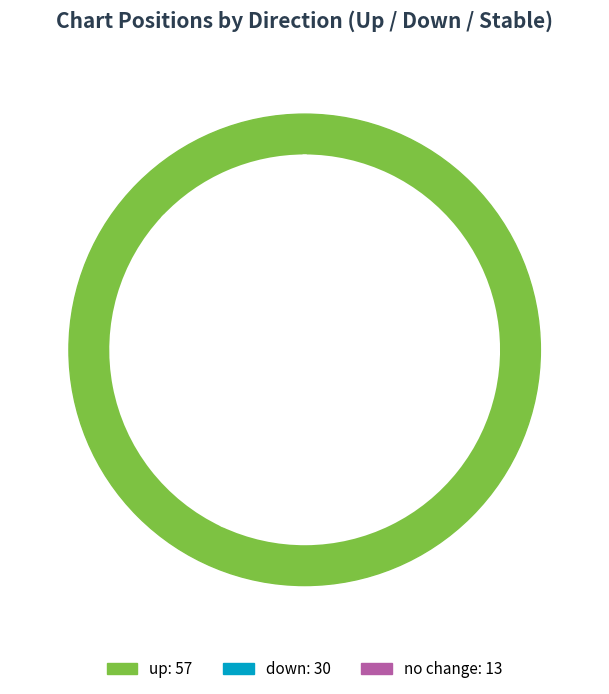

True or false: - accounts for 13% of the total.

True